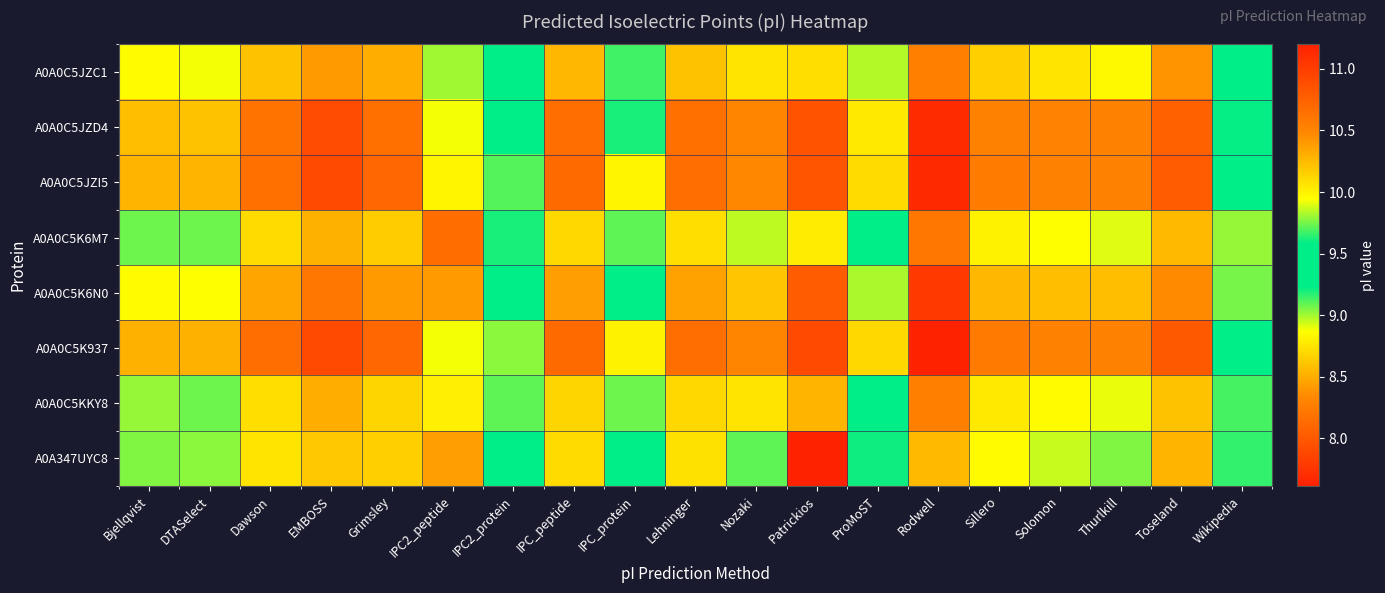

Rank the series at DTASelect from highest to lowest value.

A0A0C5K937, A0A0C5JZI5, A0A0C5JZD4, A0A0C5K6N0, A0A0C5JZC1, A0A347UYC8, A0A0C5K6M7, A0A0C5KKY8